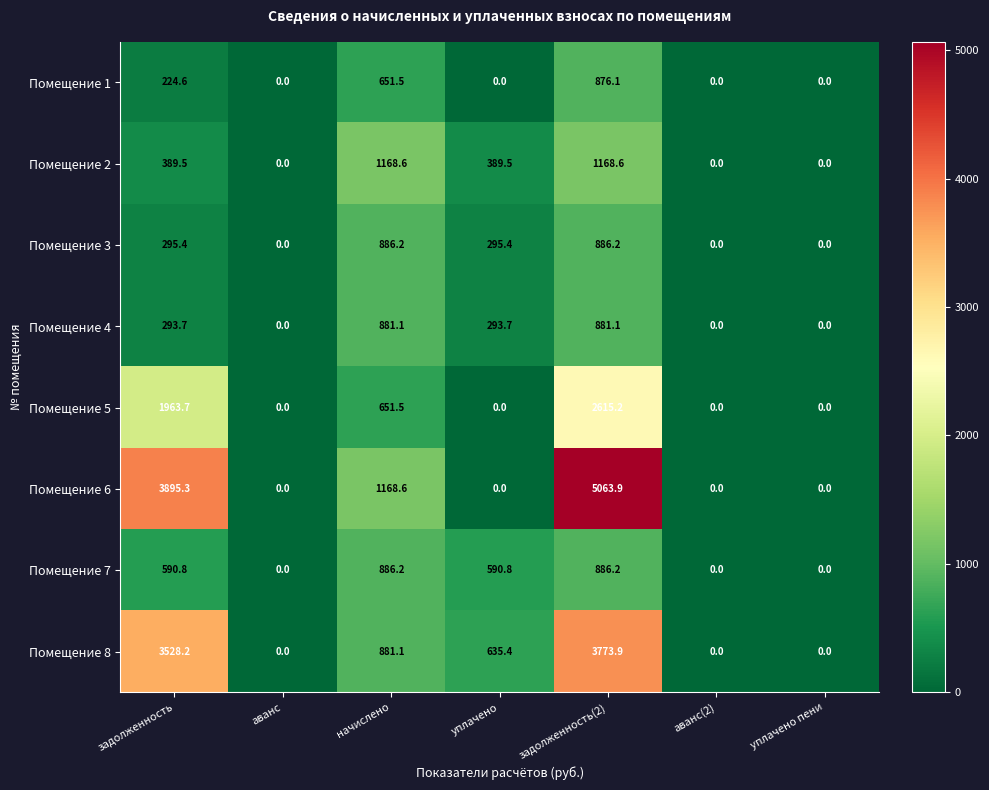

Read the Помещение 3 value at уплачено.

295.4